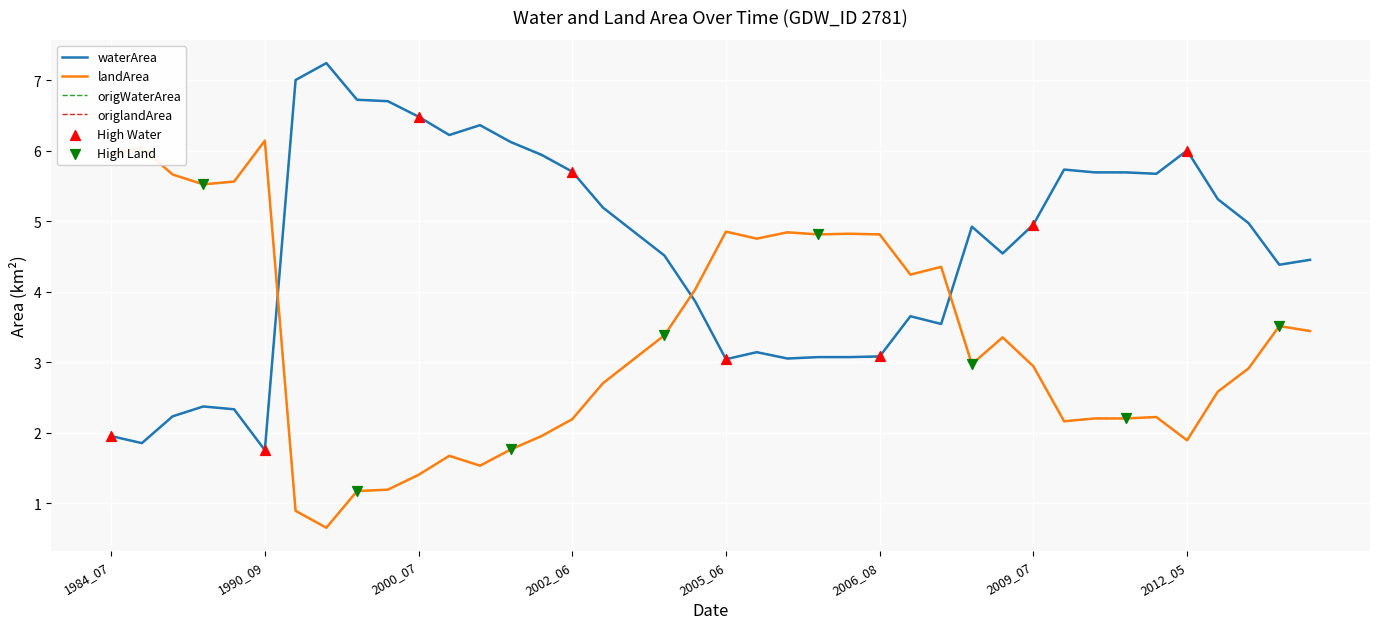

Which series has the largest total across all categories?

waterArea